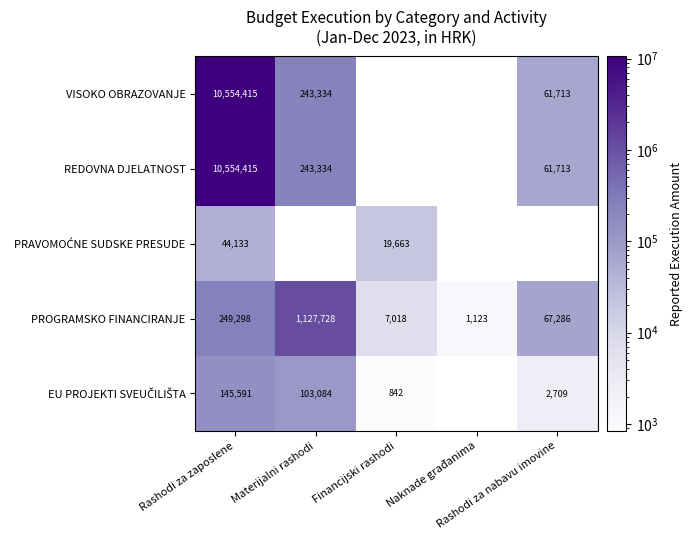

What is the difference between the maximum and minimum values in the PROGRAMSKO FINANCIRANJE series?

1126605